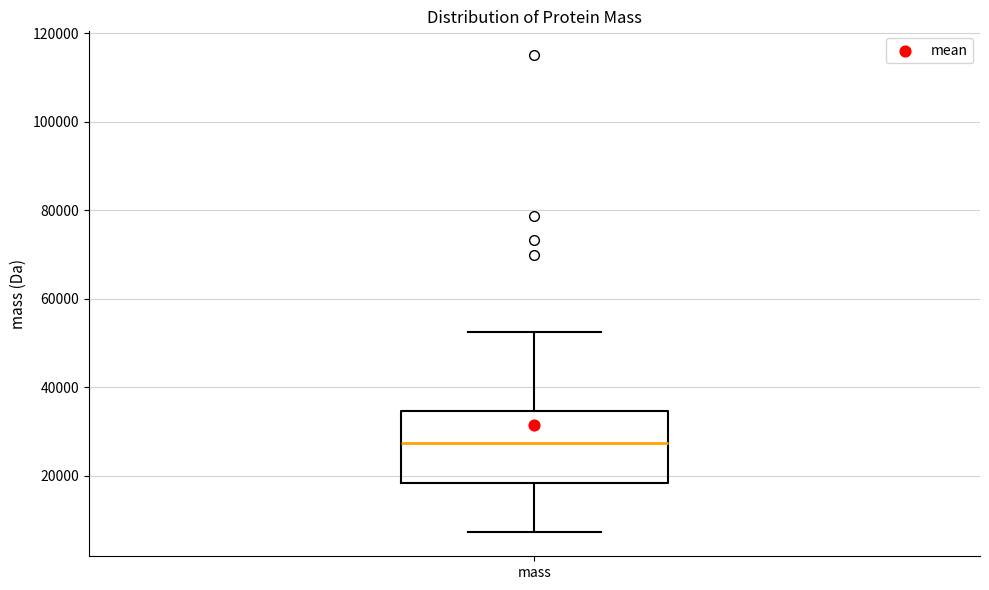

Read this box plot against the y-axis: the position of the median line, the range covered by the box, and the ends of both whiskers. The values are not printed on the chart, so give them approximately, as read against the axis.

median 28000, box 18000 to 34000, whiskers 8000 to 52000